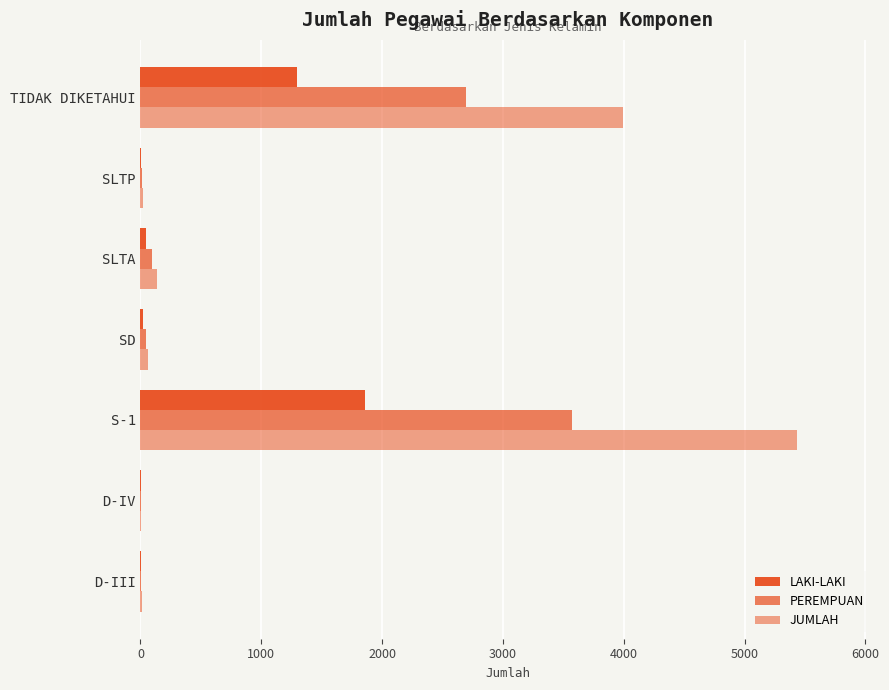

Count the number of data series in this chart.

3